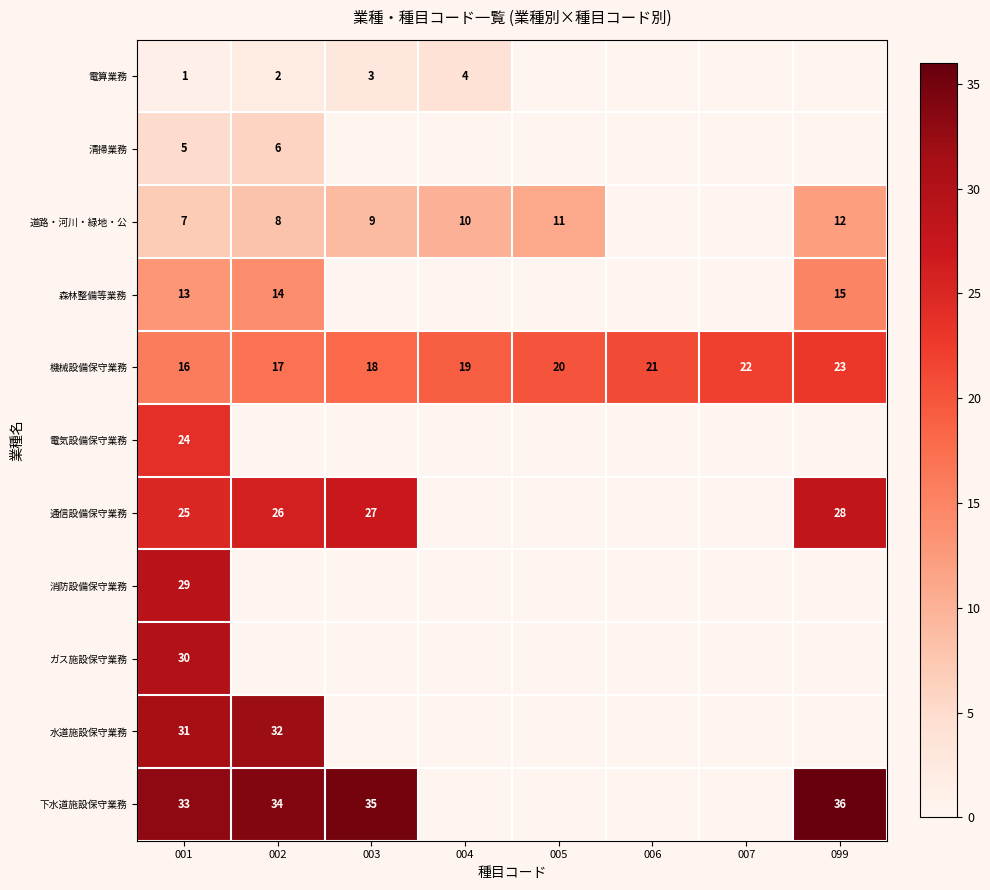

At which label is 機械設備保守業務 closest to 19?

004